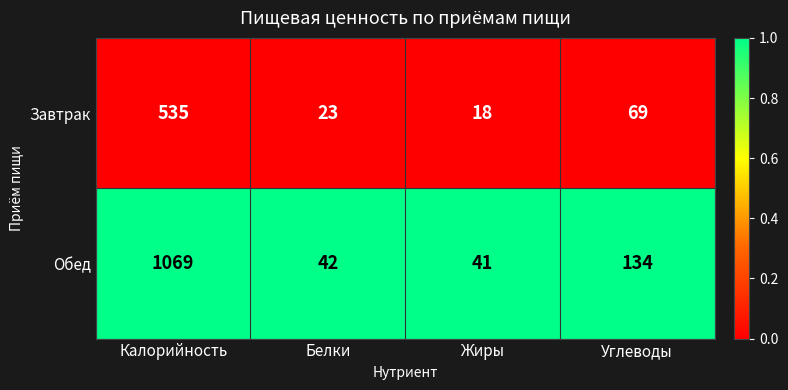

Between Жиры and Углеводы, which series saw the biggest shift?

Обед